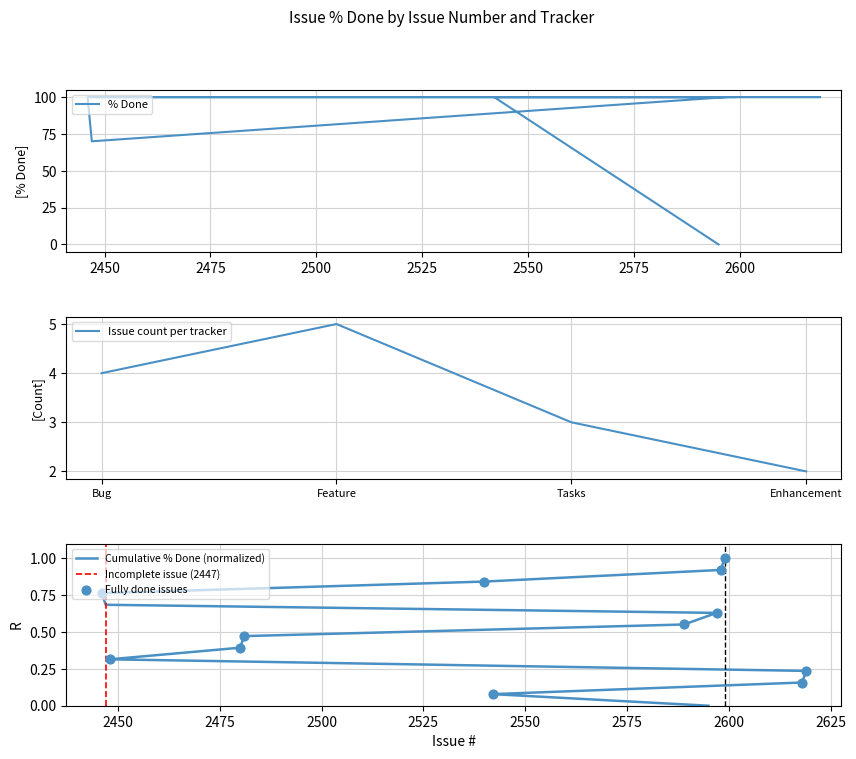

Approximately how many times larger is the value at 2542 compared to 2597?

1.0